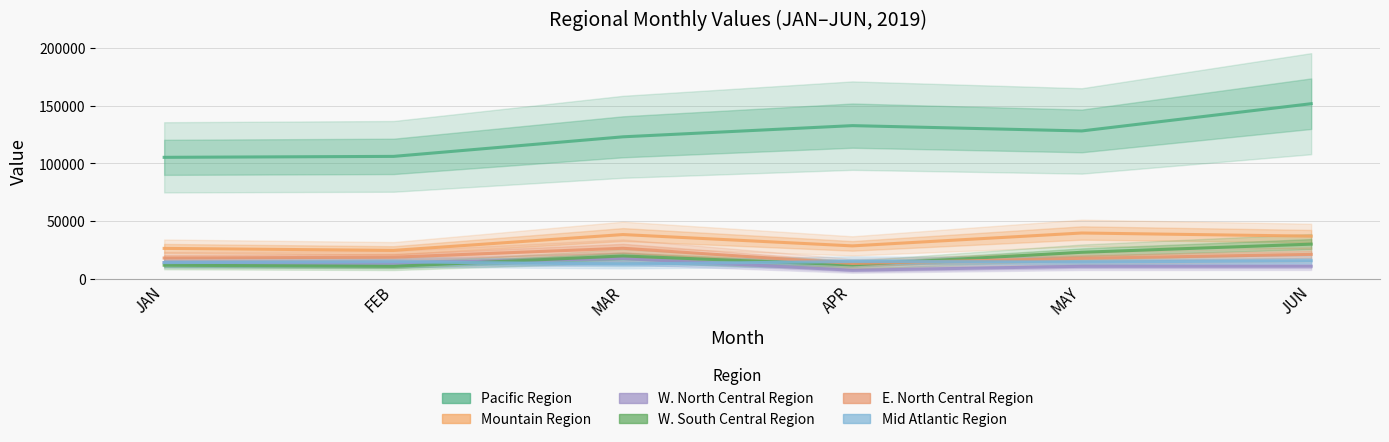

Count the number of data series in this chart.

6